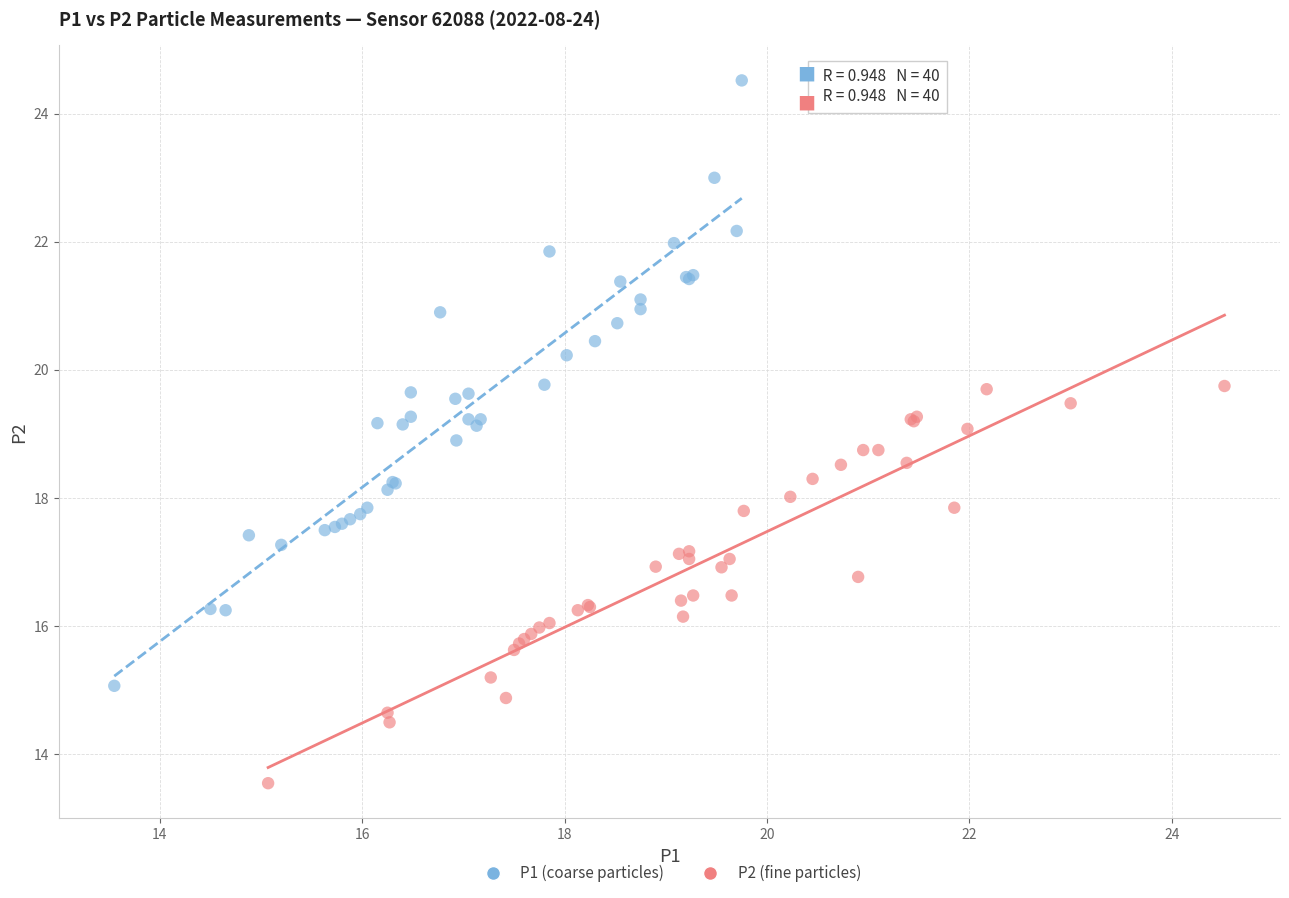

Which series reaches the minimum Y coordinate?

P2 (fine particles)